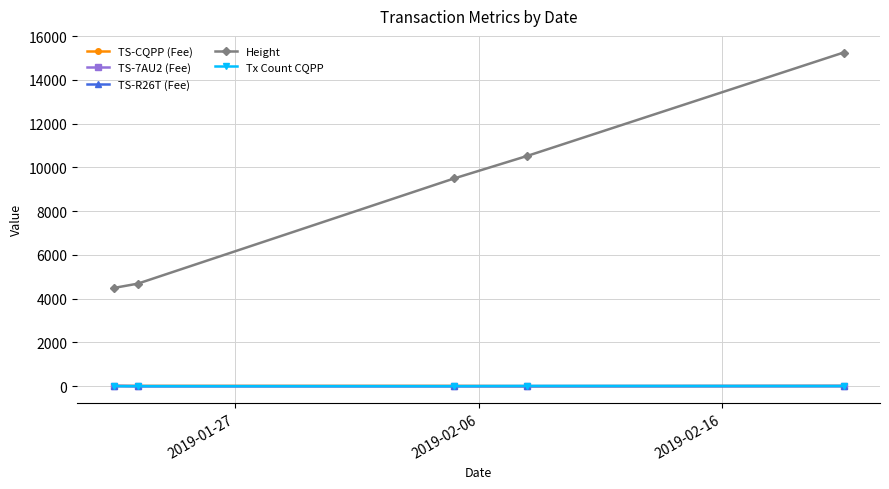

Is this an area chart (filled region under the line)?

No